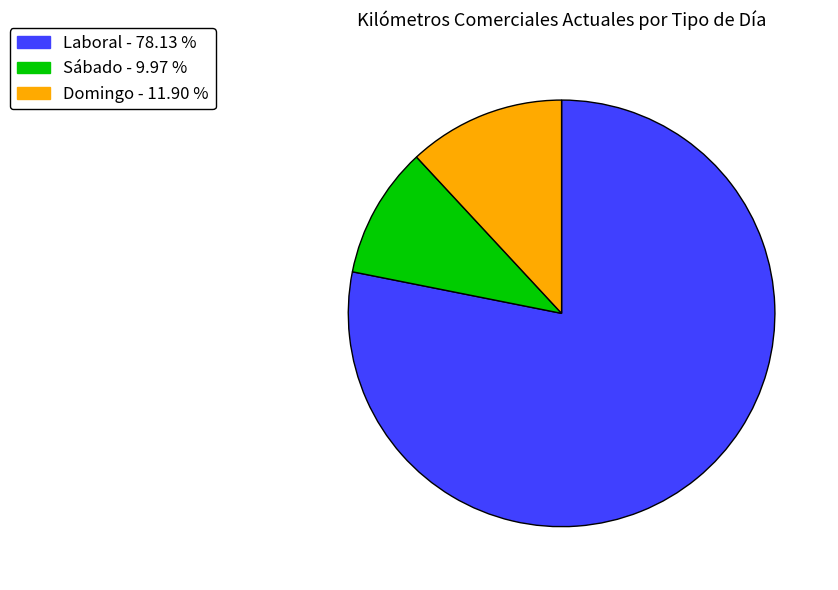

Is the sum of Domingo and Laboral greater than half?

Yes